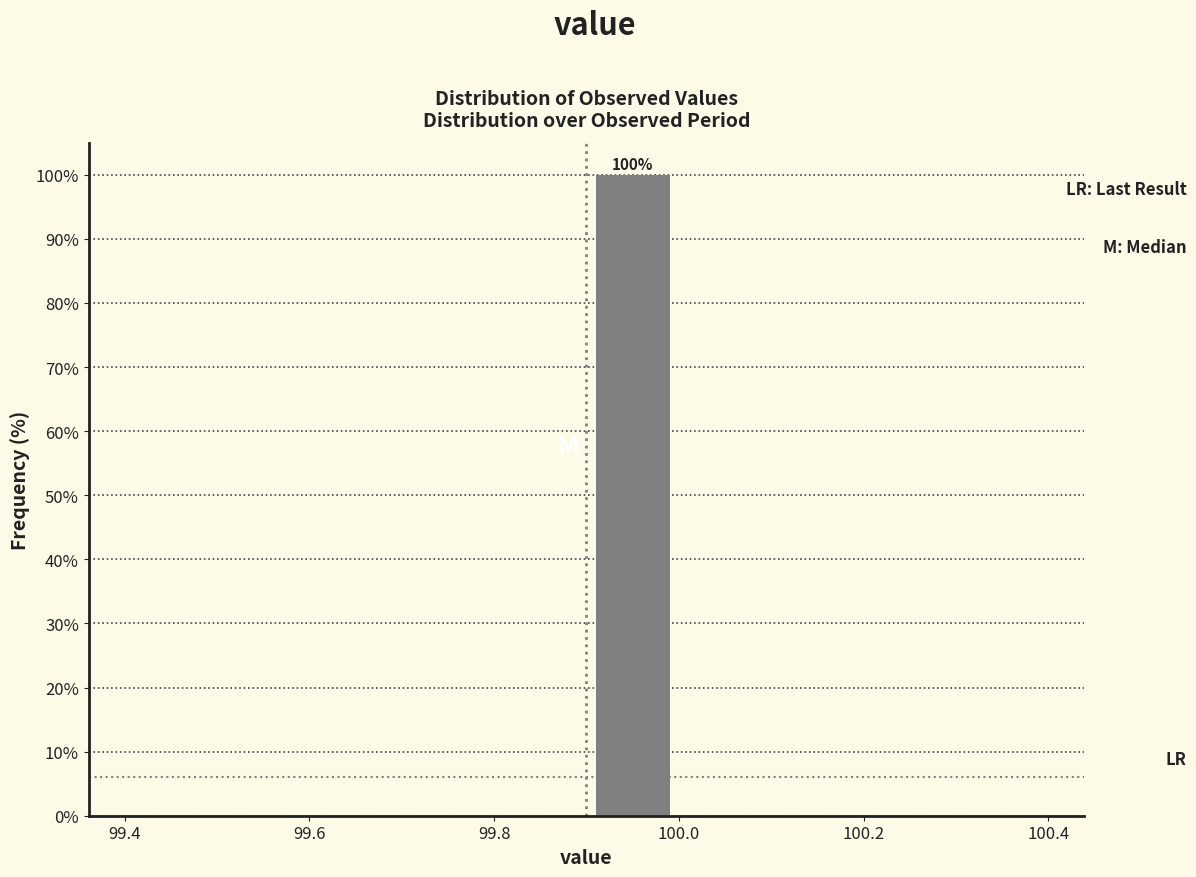

Over which range of the x-axis is the bar tallest?

99.9 to 100.0